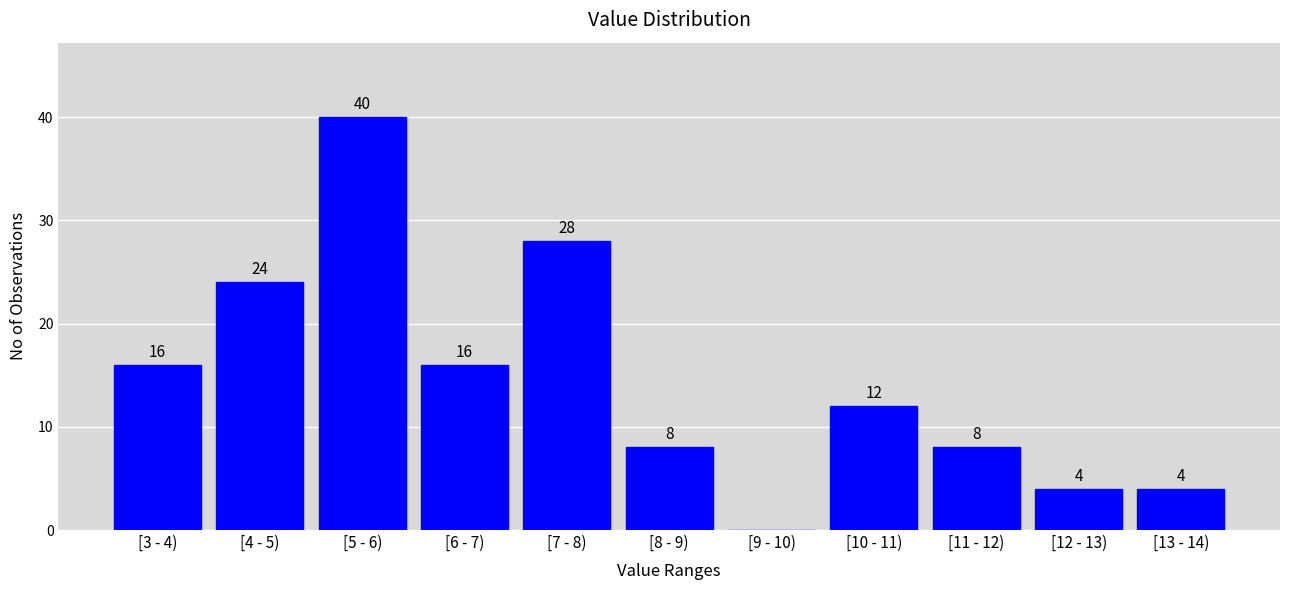

Reading left to right, transcribe all the data shown in this chart.

[3 - 4)=16	[4 - 5)=24	[5 - 6)=40	[6 - 7)=16	[7 - 8)=28	[8 - 9)=8	[9 - 10)=0	[10 - 11)=12	[11 - 12)=8	[12 - 13)=4	[13 - 14)=4